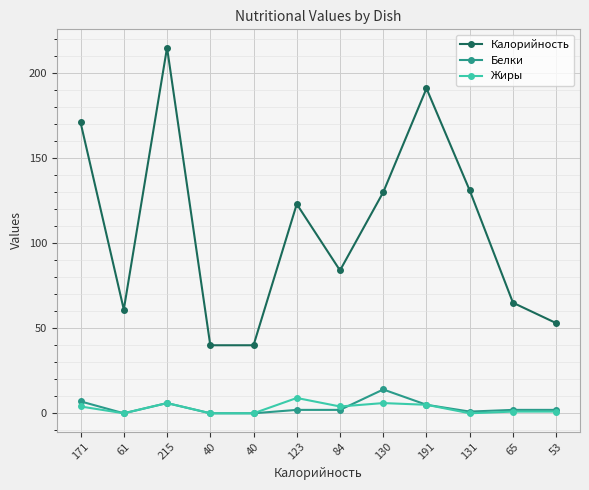

Reading left to right, list all the values displayed in this chart.

Калорийность: 171=171	61=61	215=215	40=40	40=40	123=123	84=84	130=130	191=191	131=131	65=65	53=53
Белки: 171=7	61=0	215=6	40=0	40=0	123=2	84=2	130=14	191=5	131=1	65=2	53=2
Жиры: 171=4	61=0	215=6	40=0	40=0	123=9	84=4	130=6	191=5	131=0	65=1	53=1